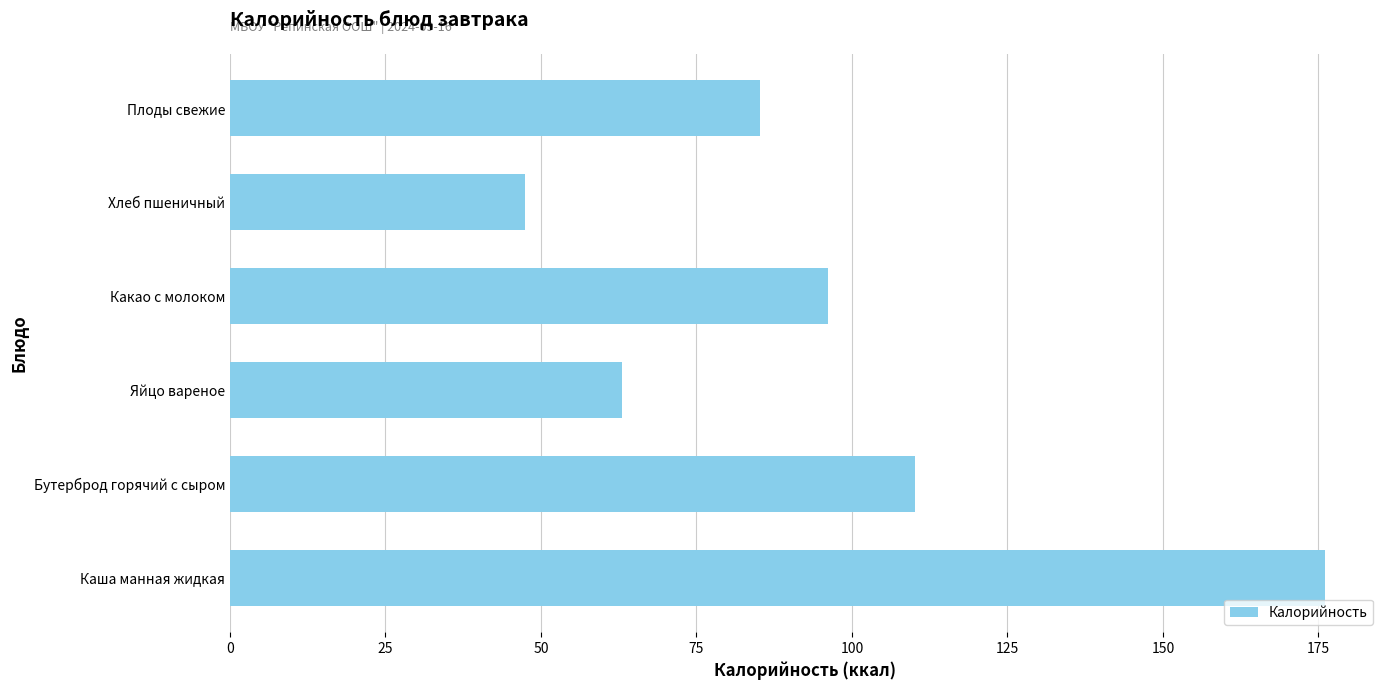

List the labels in order of value, smallest first.

Хлеб пшеничный, Яйцо вареное, Плоды свежие, Какао с молоком, Бутерброд горячий с сыром, Каша манная жидкая